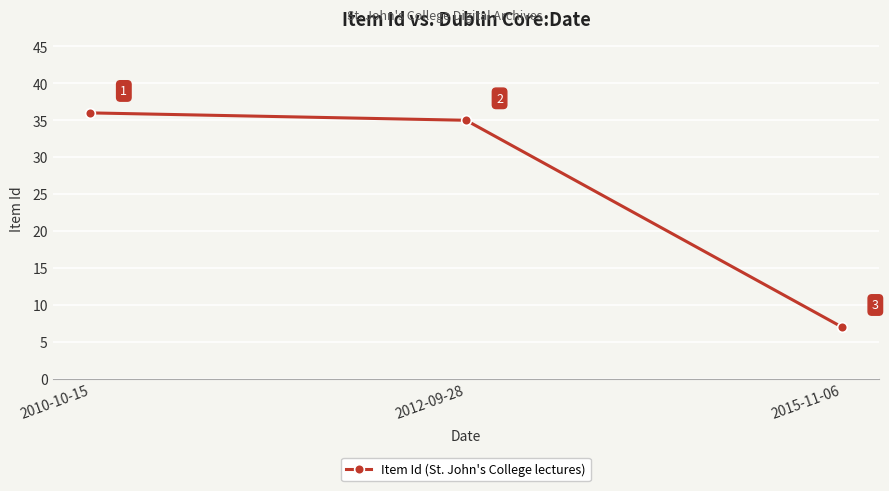

What is the change in value from 2010-10-15 to 2012-09-28?

-1